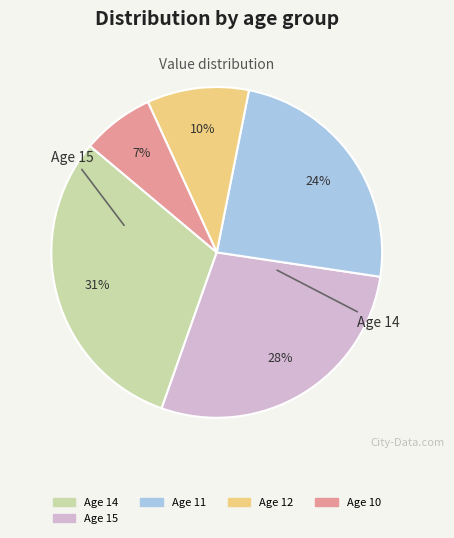

Is there any slice that represents more than half of the pie?

No